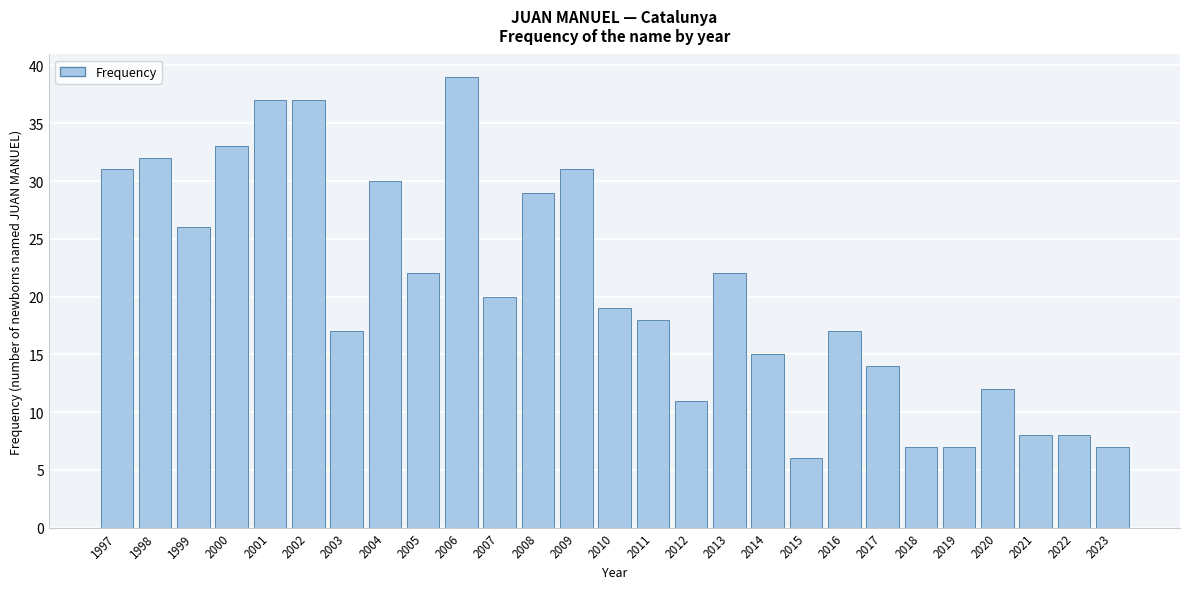

Reading left to right, list all the values displayed in this chart.

31	32	26	33	37	37	17	30	22	39	20	29	31	19	18	11	22	15	6	17	14	7	7	12	8	8	7